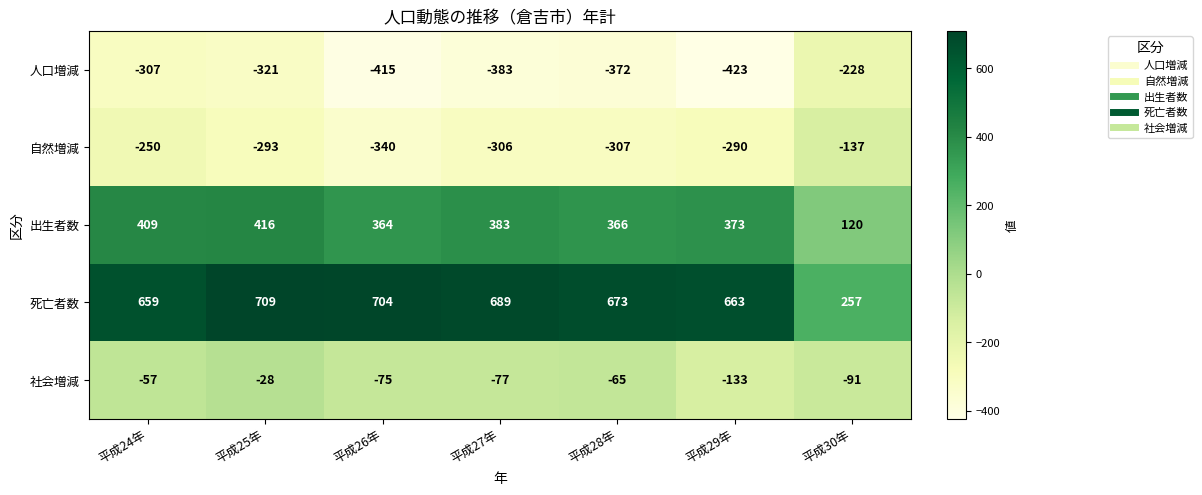

At which label is 死亡者数 closest to 483?

平成24年